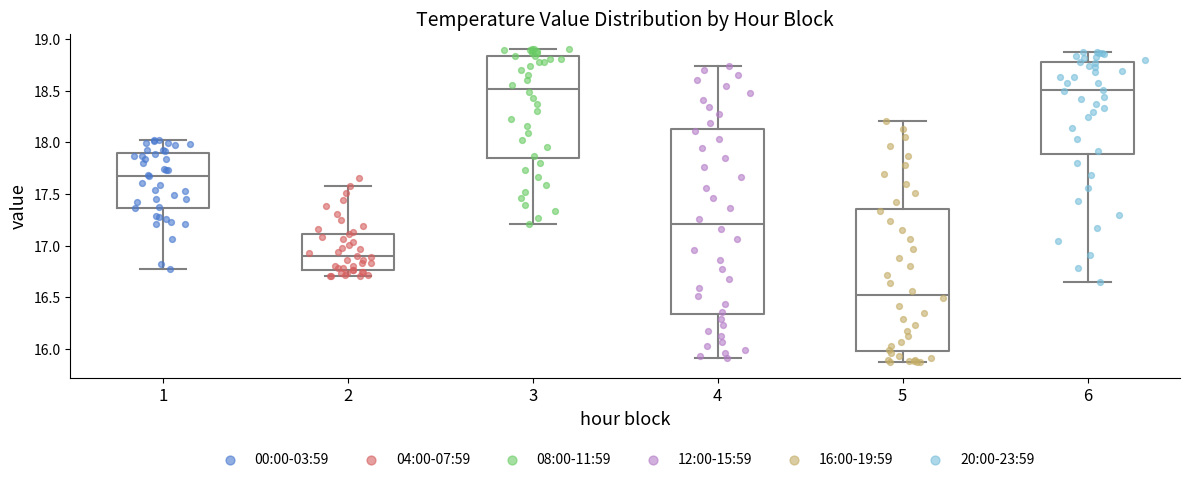

Where does the median line of the box at x = 5 sit on the y-axis? The values are not printed on the chart, so give them approximately, as read against the axis.

16.55